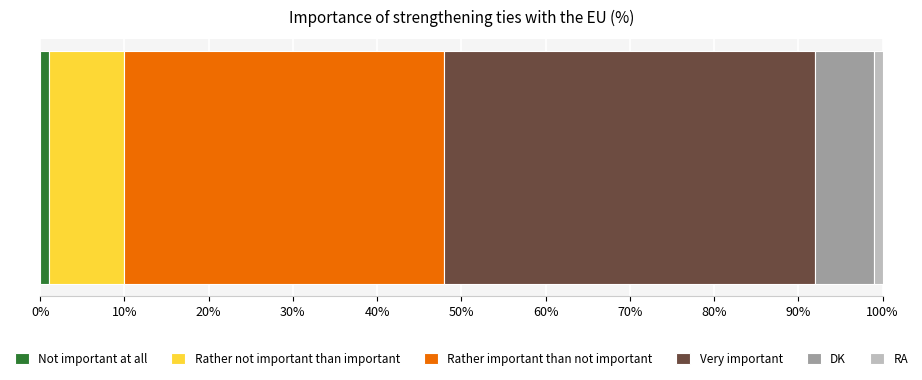

Reading left to right, extract all data points from this chart.

Not important at all=1	Rather not important than important=9	Rather important than not important=38	Very important=44	DK=7	RA=1